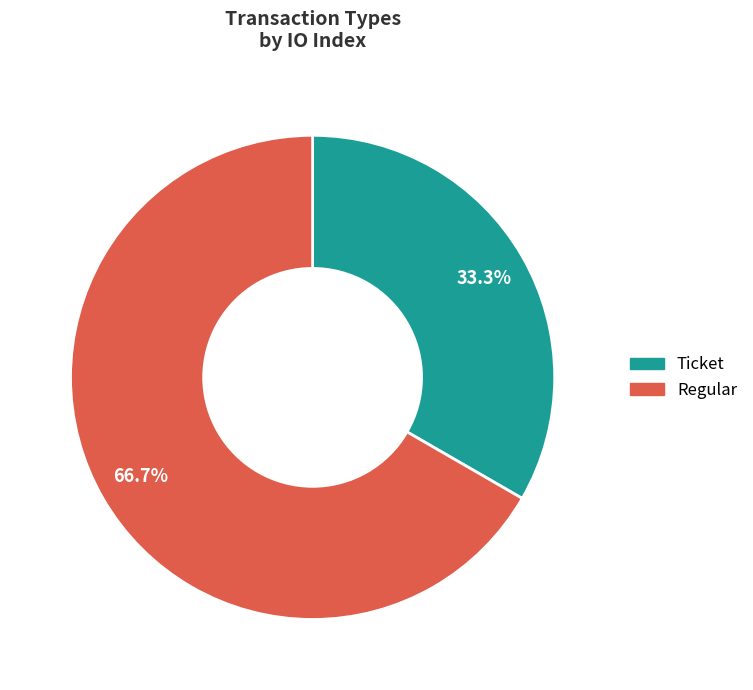

Is the sum of Regular and Ticket greater than half?

Yes